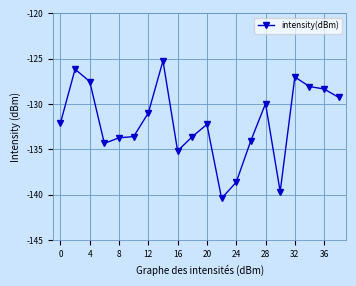

How many values exceed -132?

9